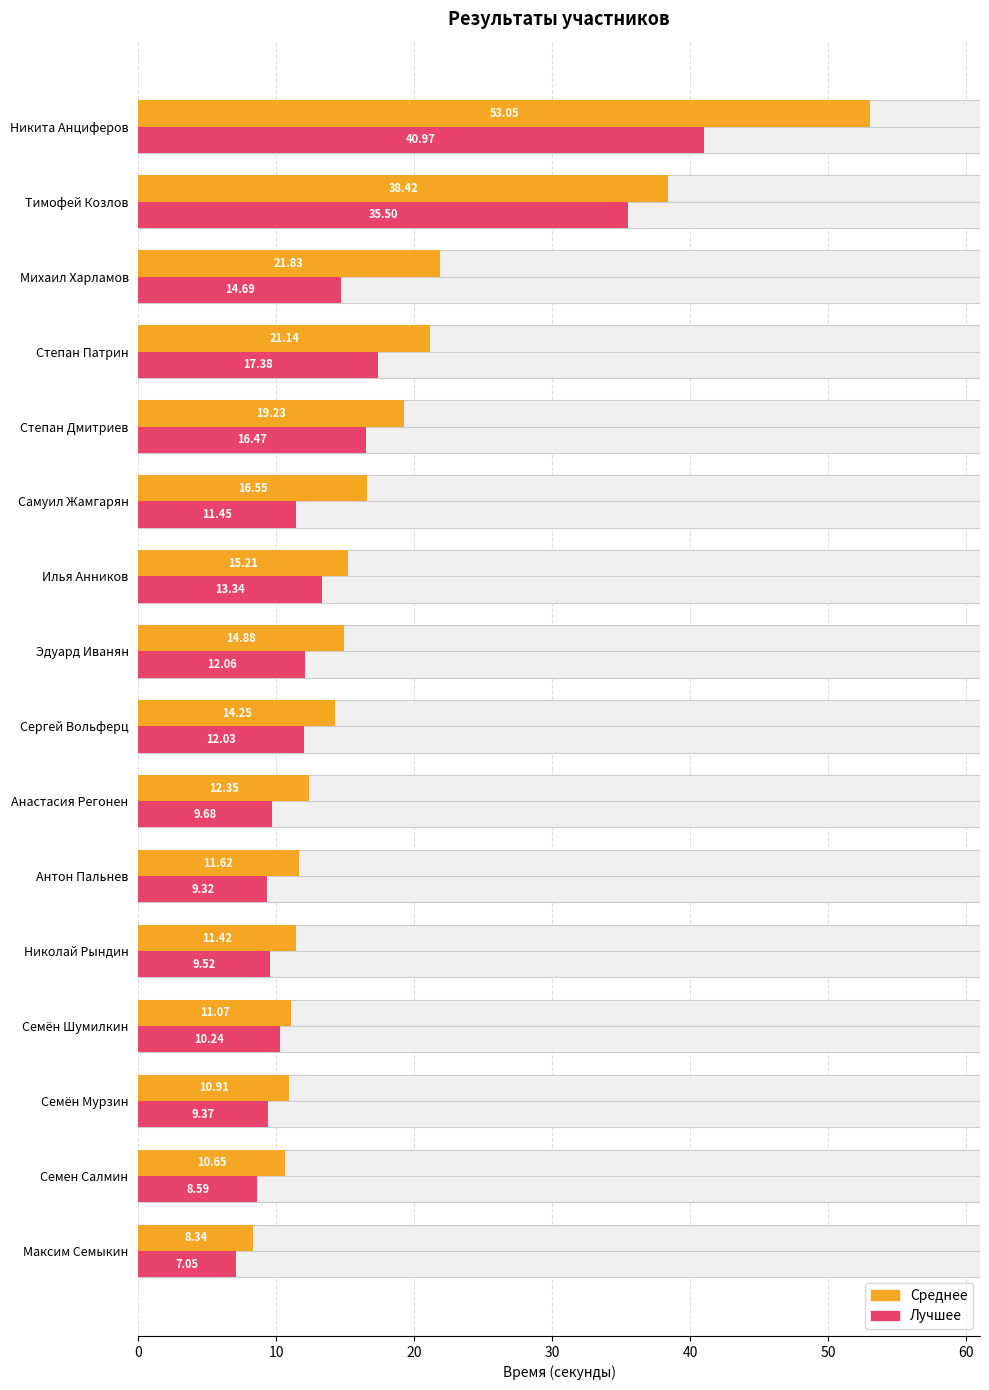

How many groups of bars are there?

16